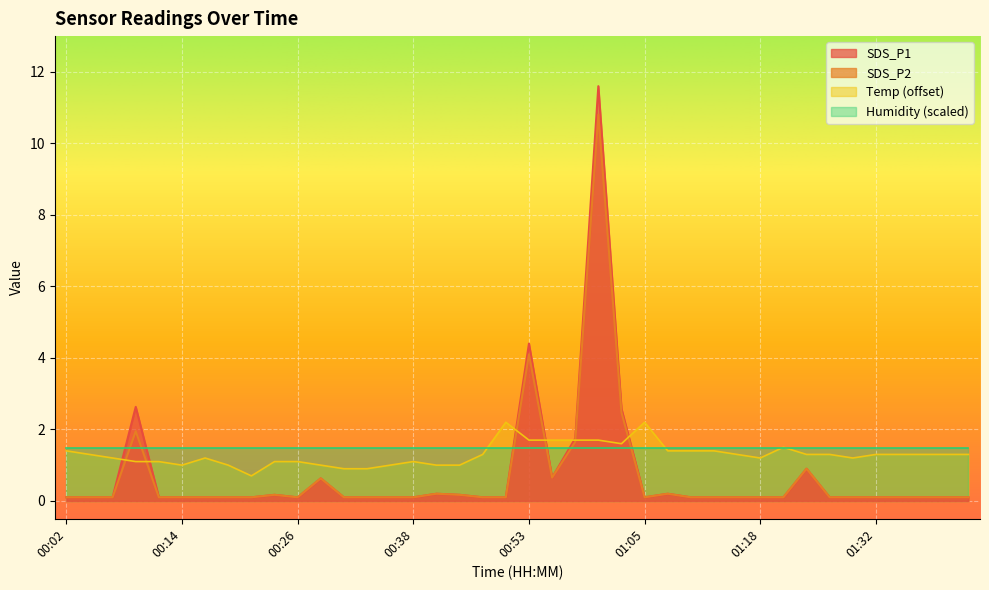

What is the value of the Temp point at the 2nd from the left?

1.3